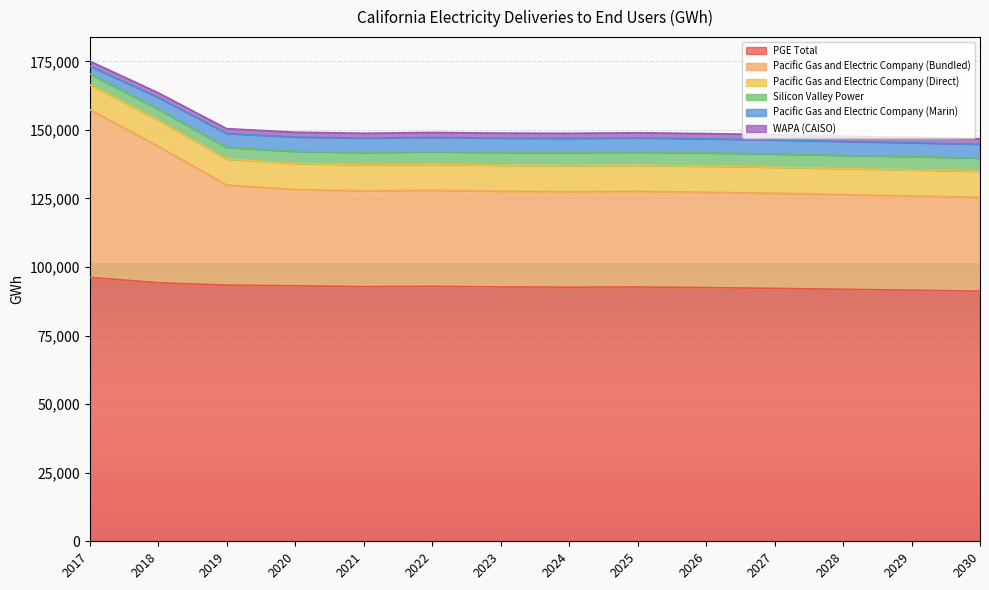

What is the difference between the highest and lowest values at 2019?

91666